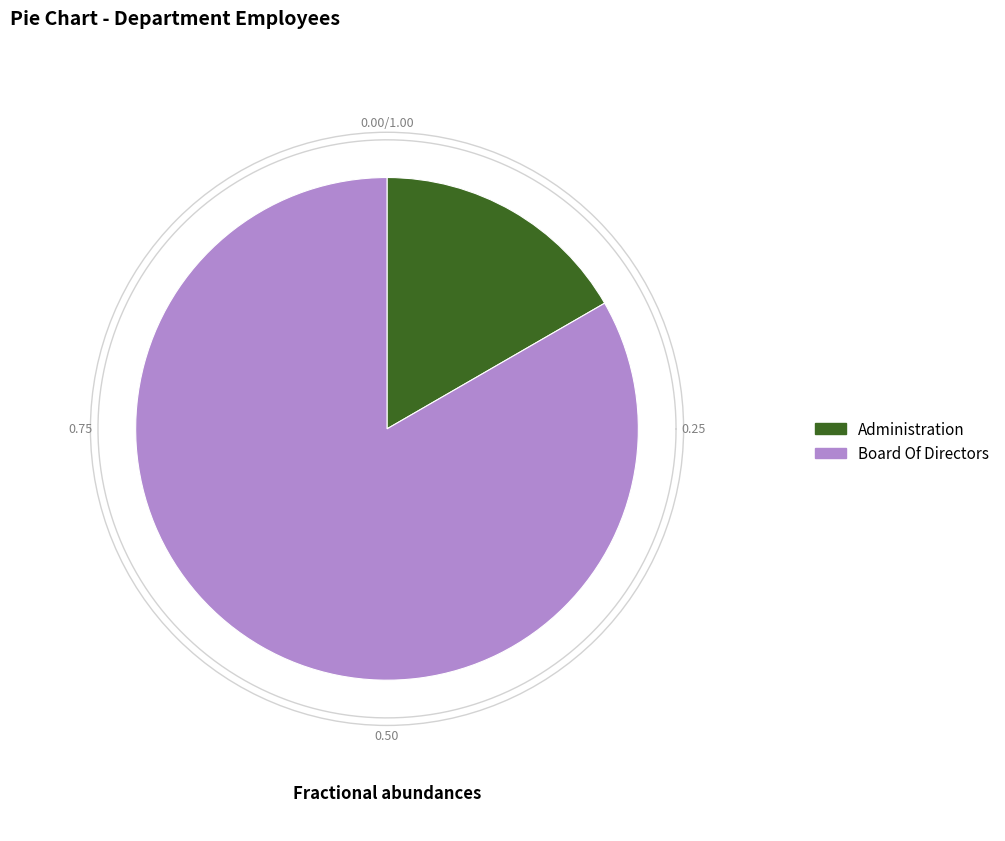

Rank the categories by value from highest to lowest.

Board Of Directors, Administration